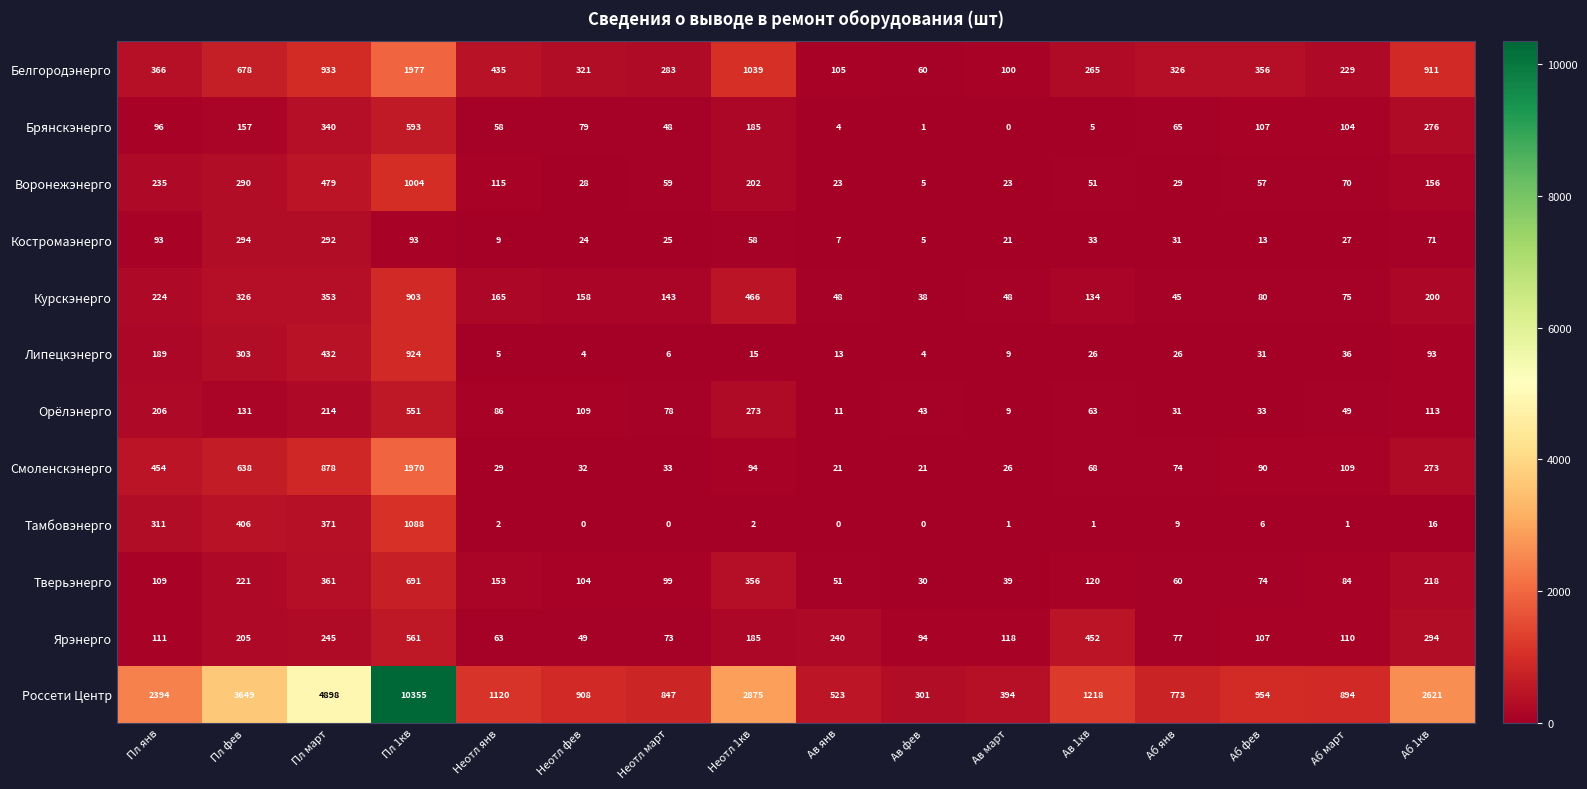

What is the sum of all Орёлэнерго values?

2000